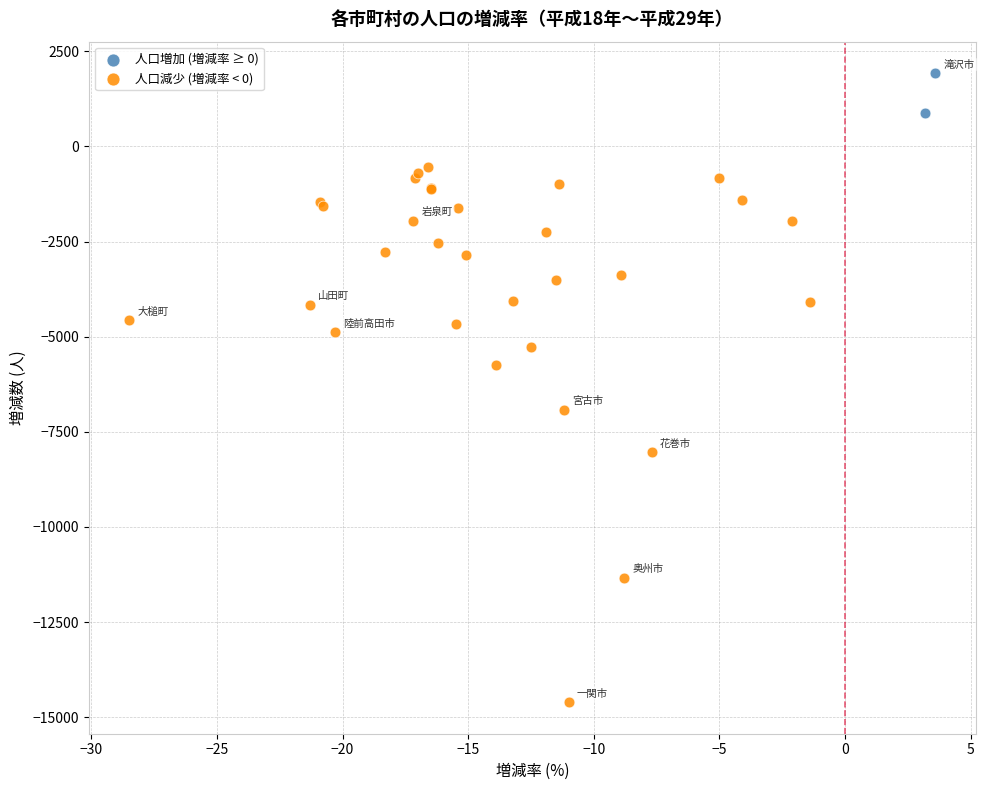

What are all the series names shown in the legend?

人口増加 (増減率 ≥ 0), 人口減少 (増減率 < 0)